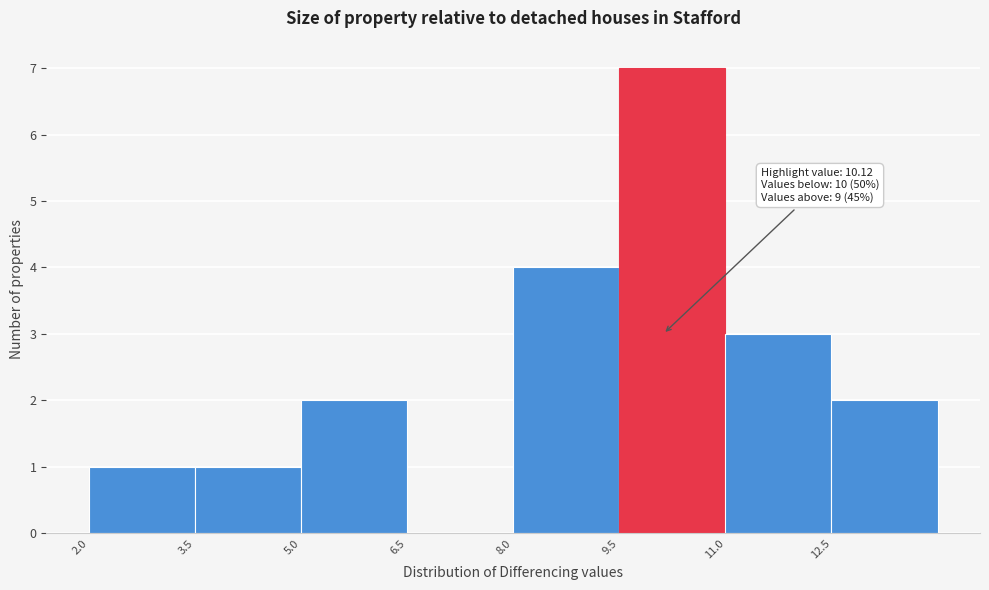

Over which range of the x-axis is the bar tallest?

9.5 to 11.0